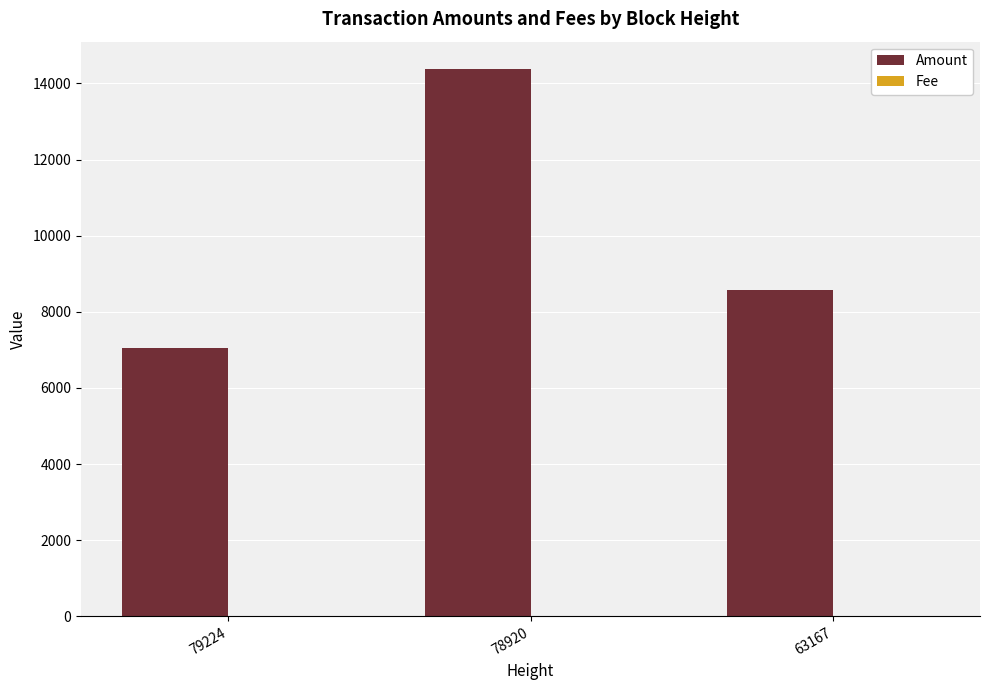

How many data points does each series have?

3